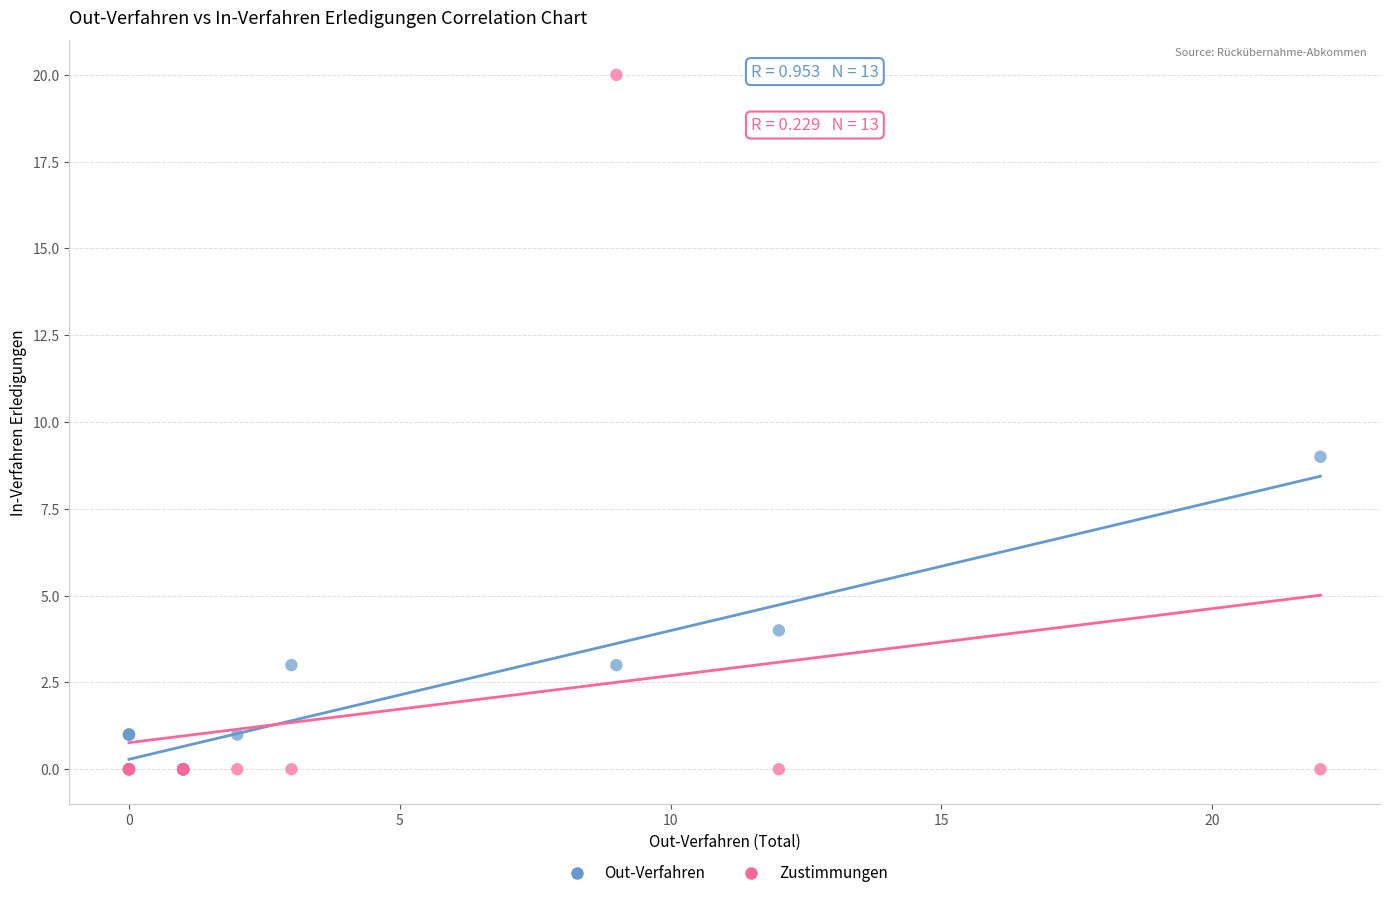

Across all series, what Y value is closest to 10?

9